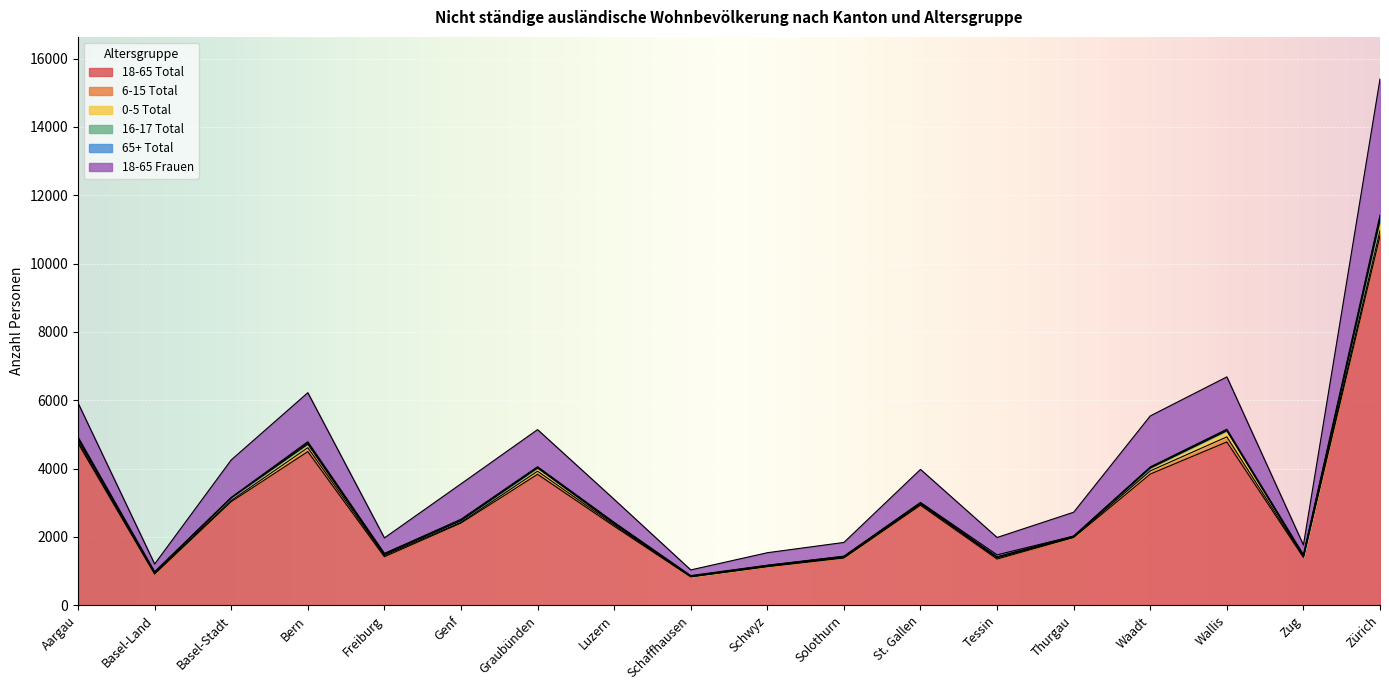

At which category does 65+ Total reach its first local peak?

Bern